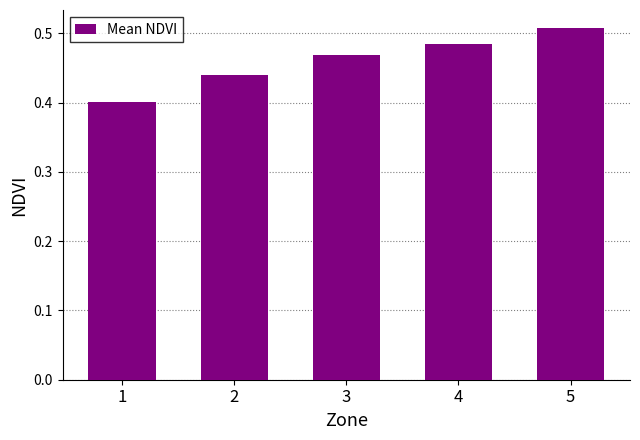

Between 5 and 4, which is larger?

5